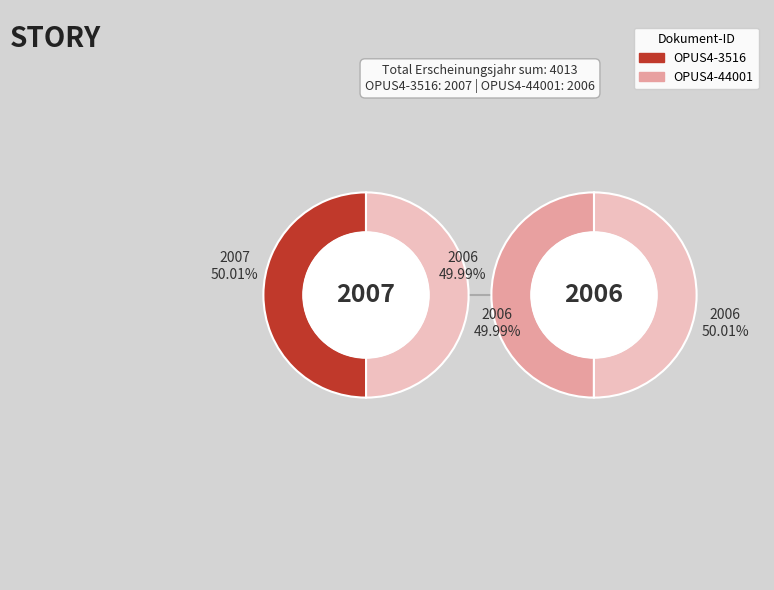

What is the largest slice in the pie chart?

OPUS4-3516